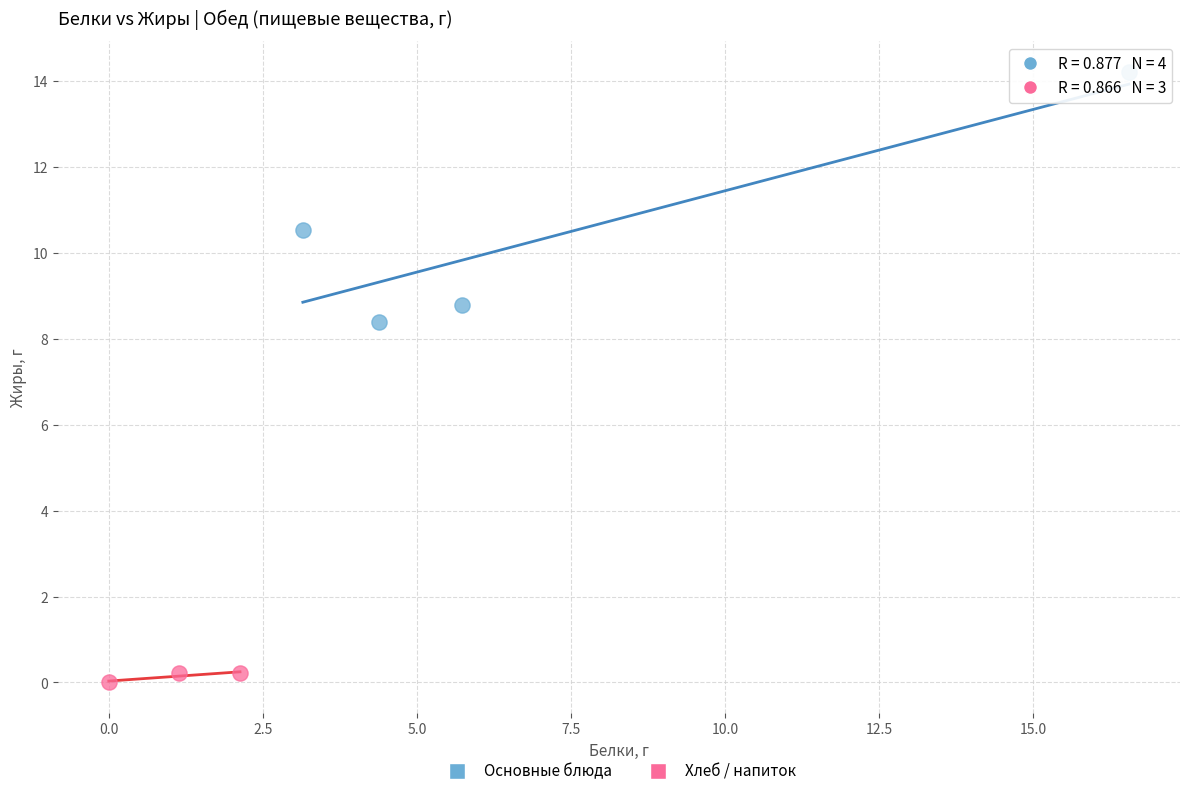

Which series reaches the maximum Y coordinate?

Основные блюда